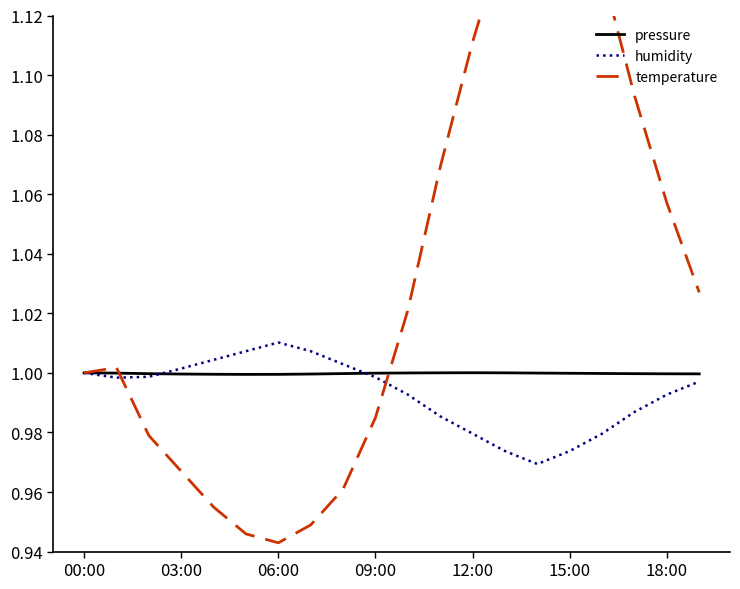

Is it true that pressure equals 0.6 at 06:00?

False